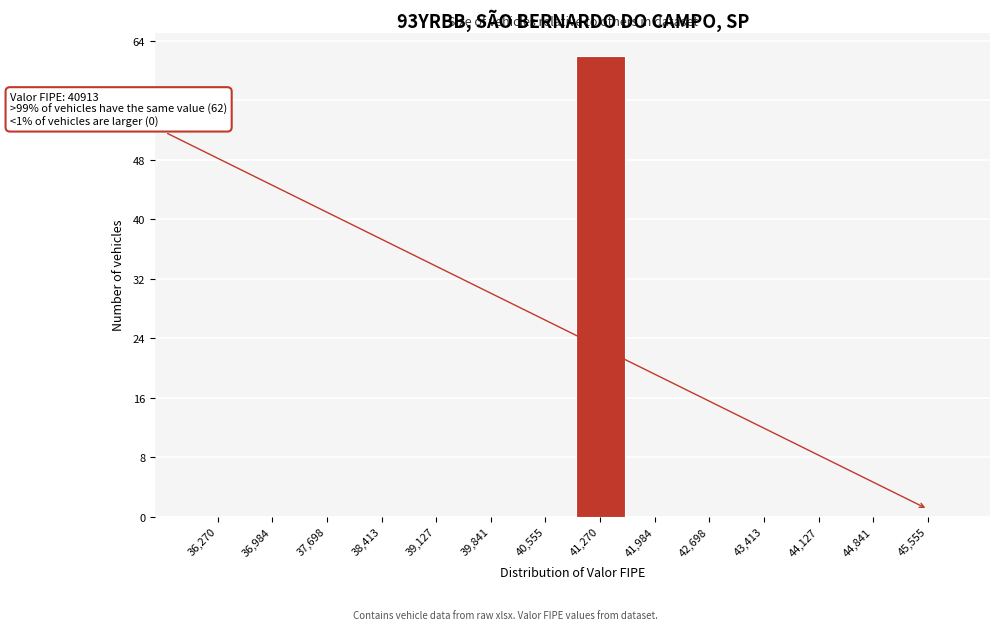

Over which range of the x-axis is the bar tallest?

40900 to 41600